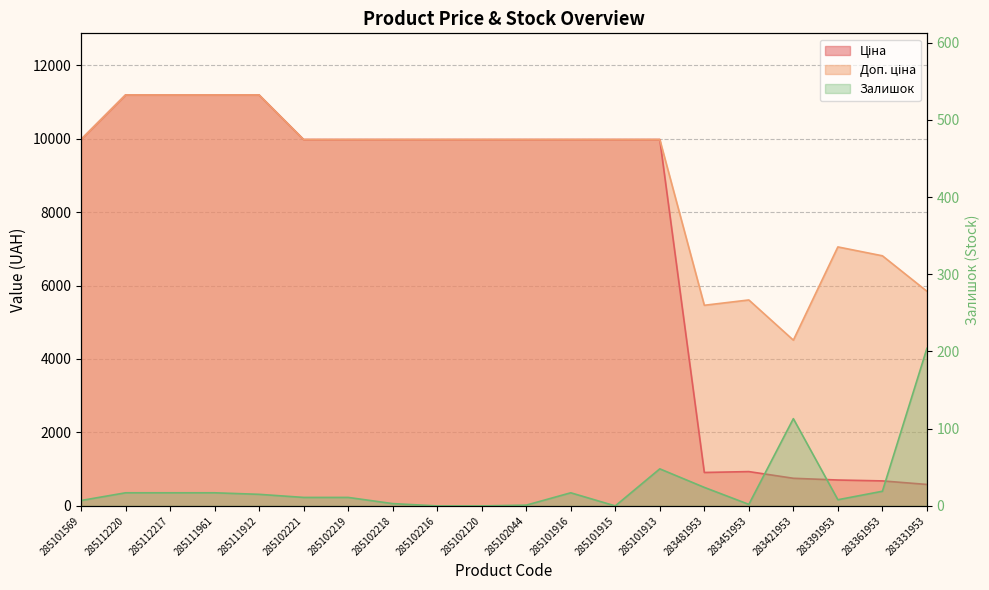

True or false: Ціна and Залишок intersect in this chart.

False